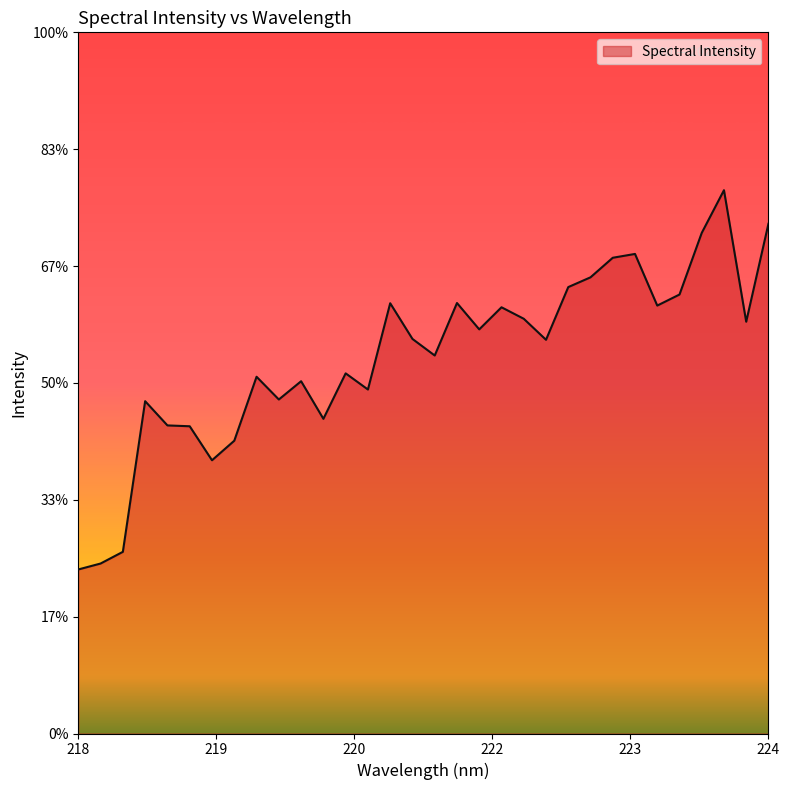

How many interior local valleys (lower than both neighbors) does the data have?

9